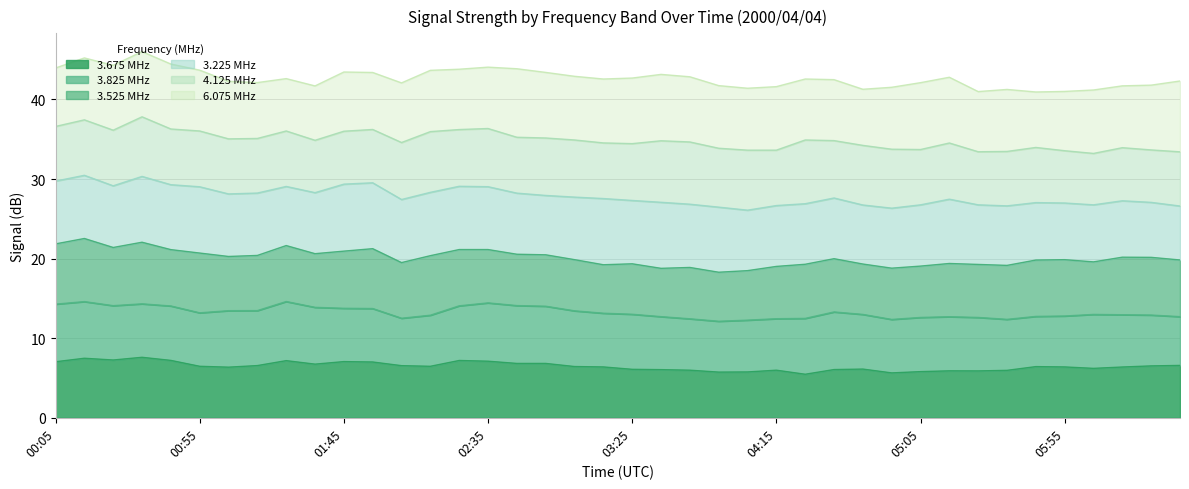

At which category does 3.225 reach its first local valley?

00:25